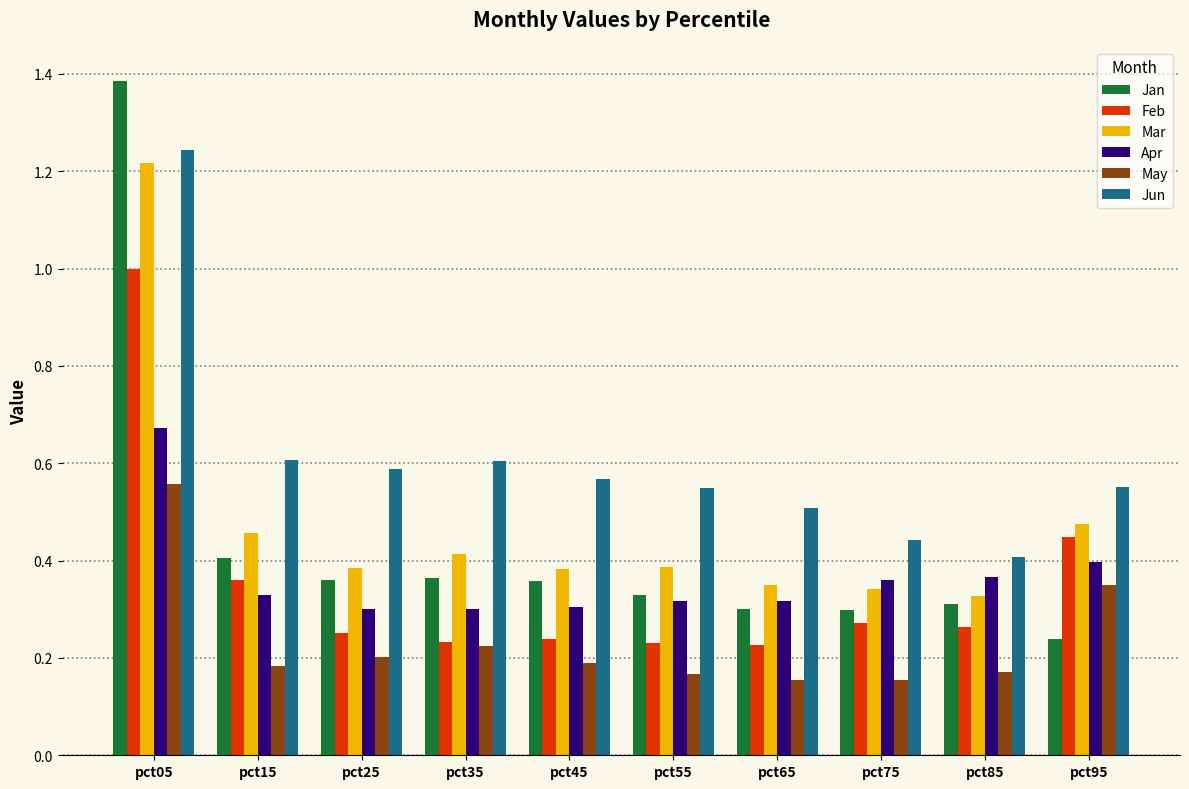

What is the sum of the Mar values at pct45 and pct35?

0.8